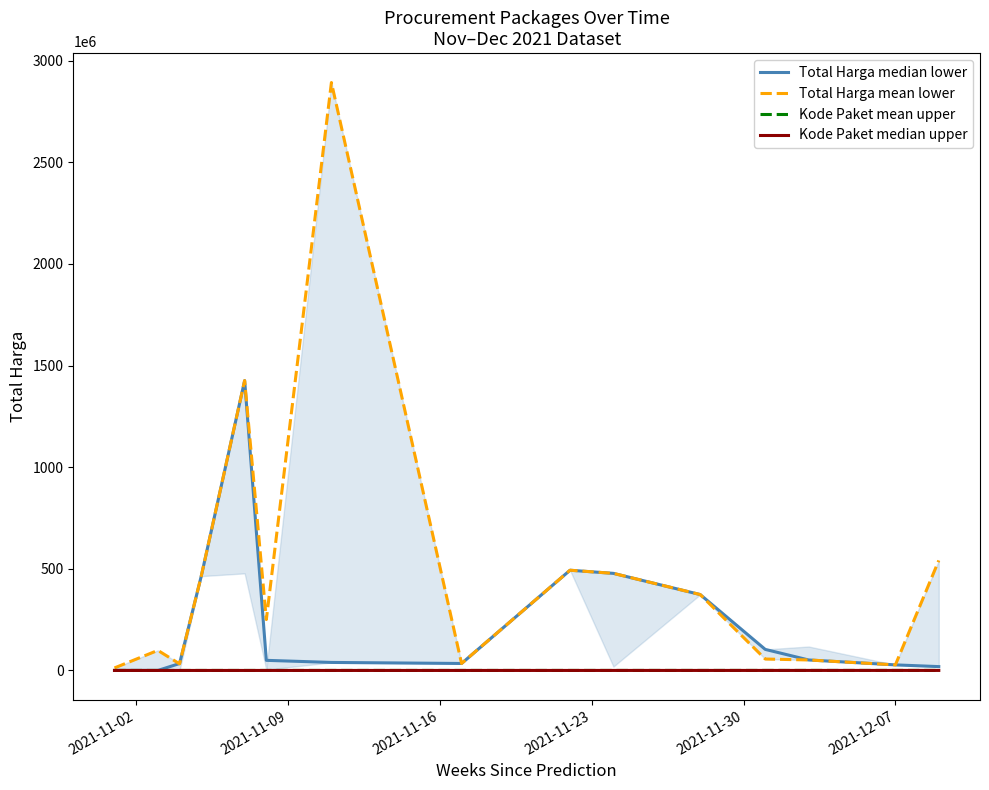

The value of Kode Paket median upper at 8 is 0.0. True or false?

False